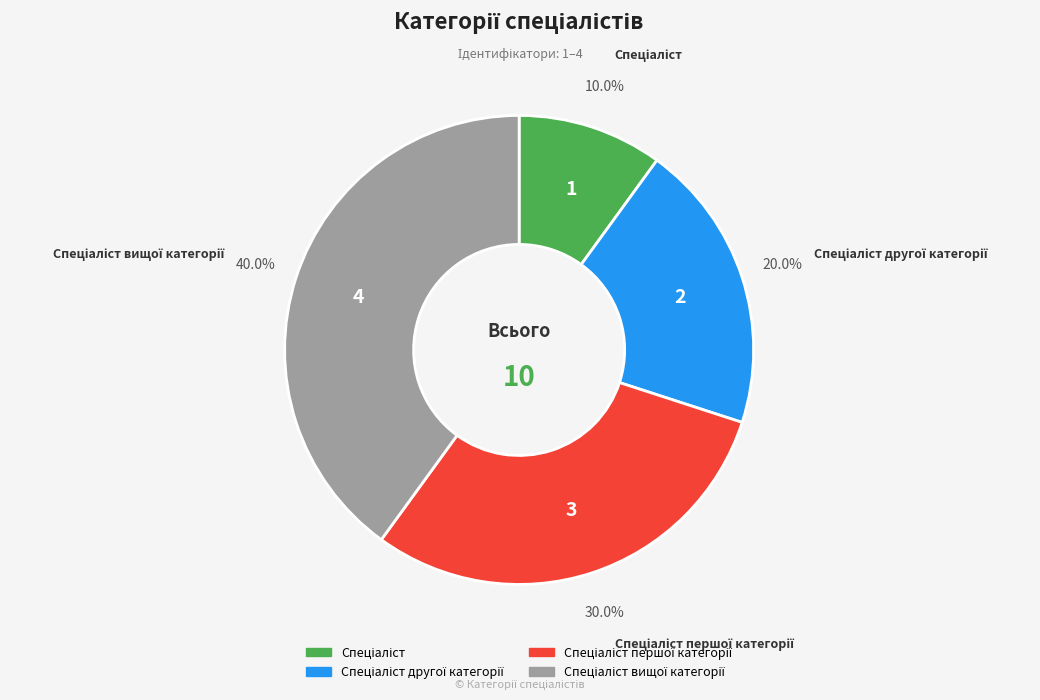

Does any single category account for the majority?

No